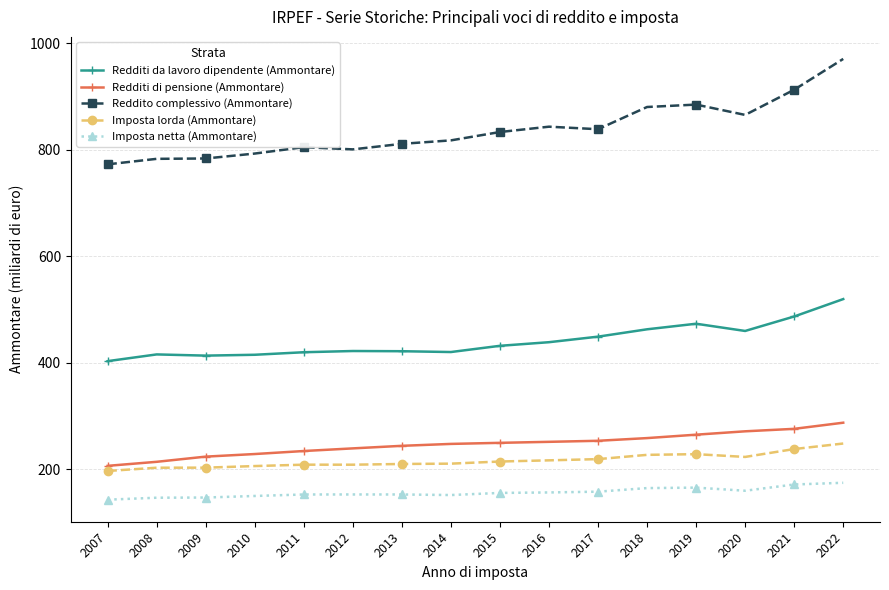

How many categories are shown in the chart?

16